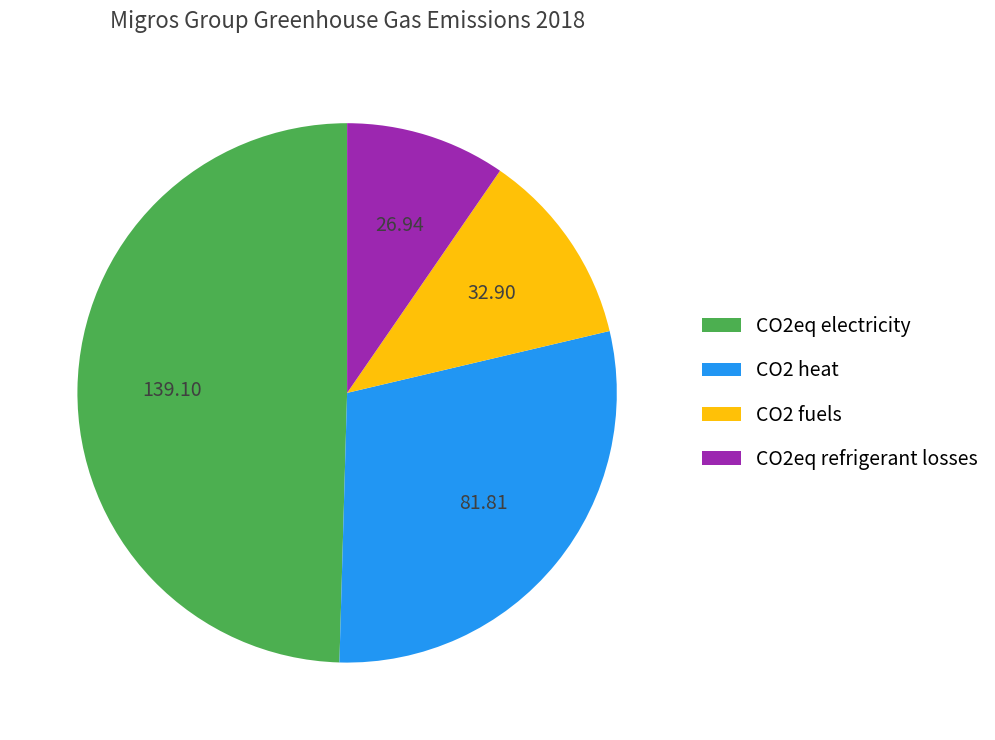

Which slice is the smallest?

CO2eq refrigerant losses